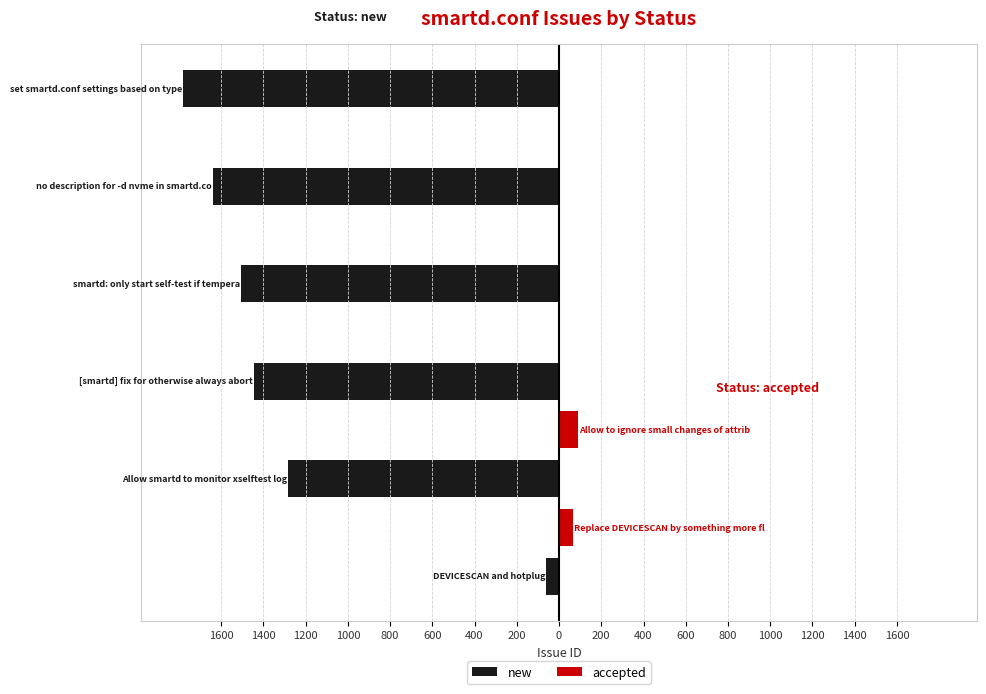

What is the value of the 3rd bar from the left?

-1443